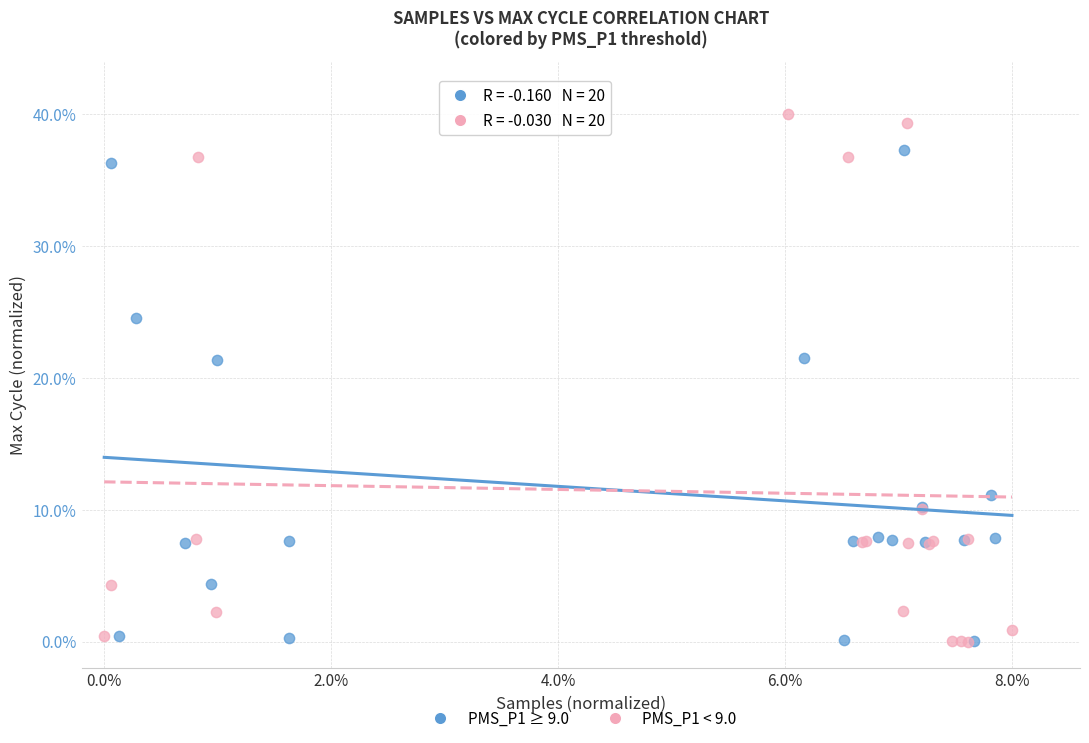

What are all the series names shown in the legend?

PMS_P1 ≥ 9.0, PMS_P1 < 9.0